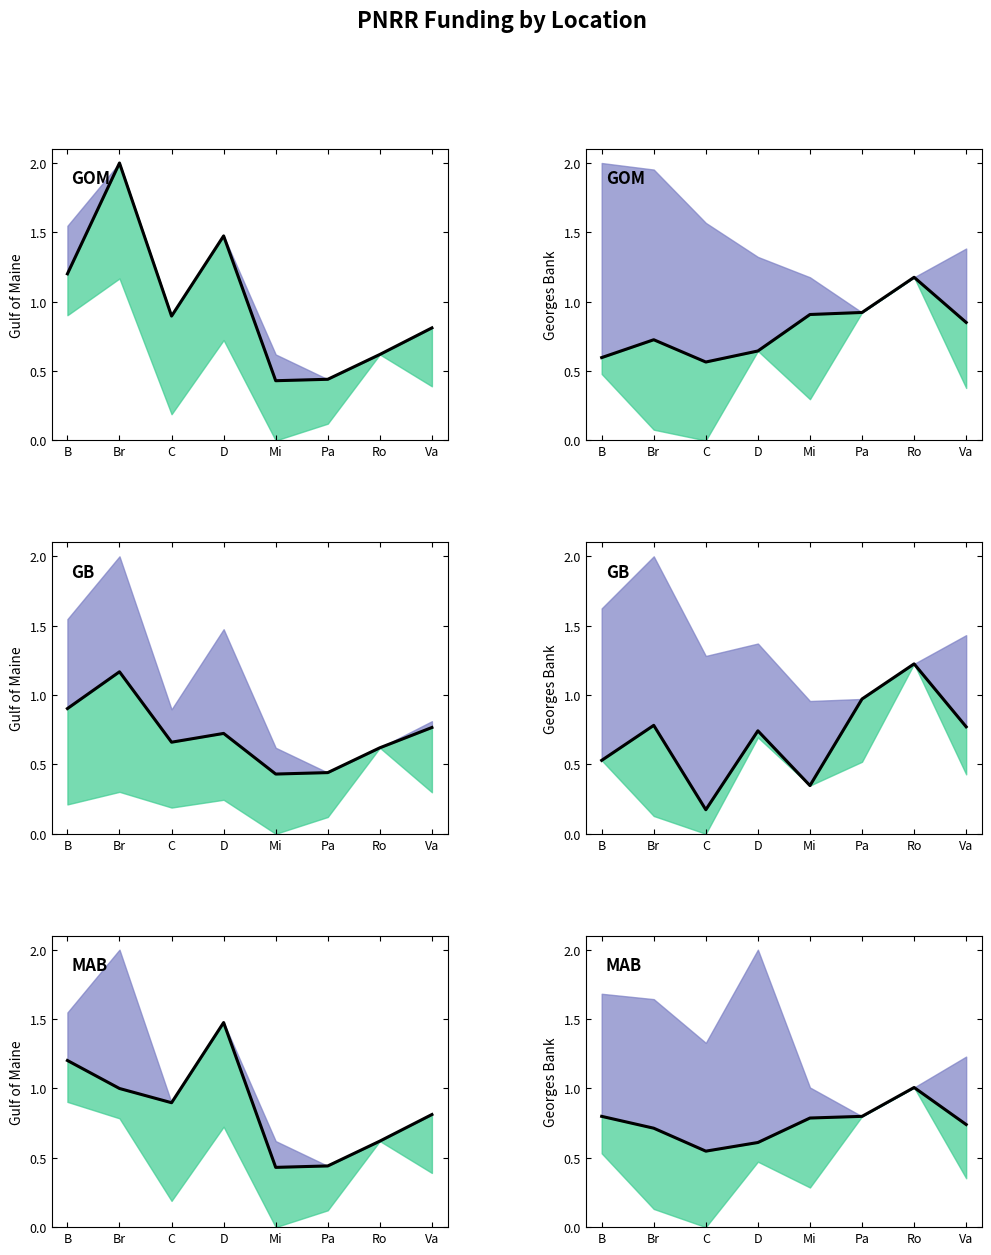

The value at D is 0.9. True or false?

False